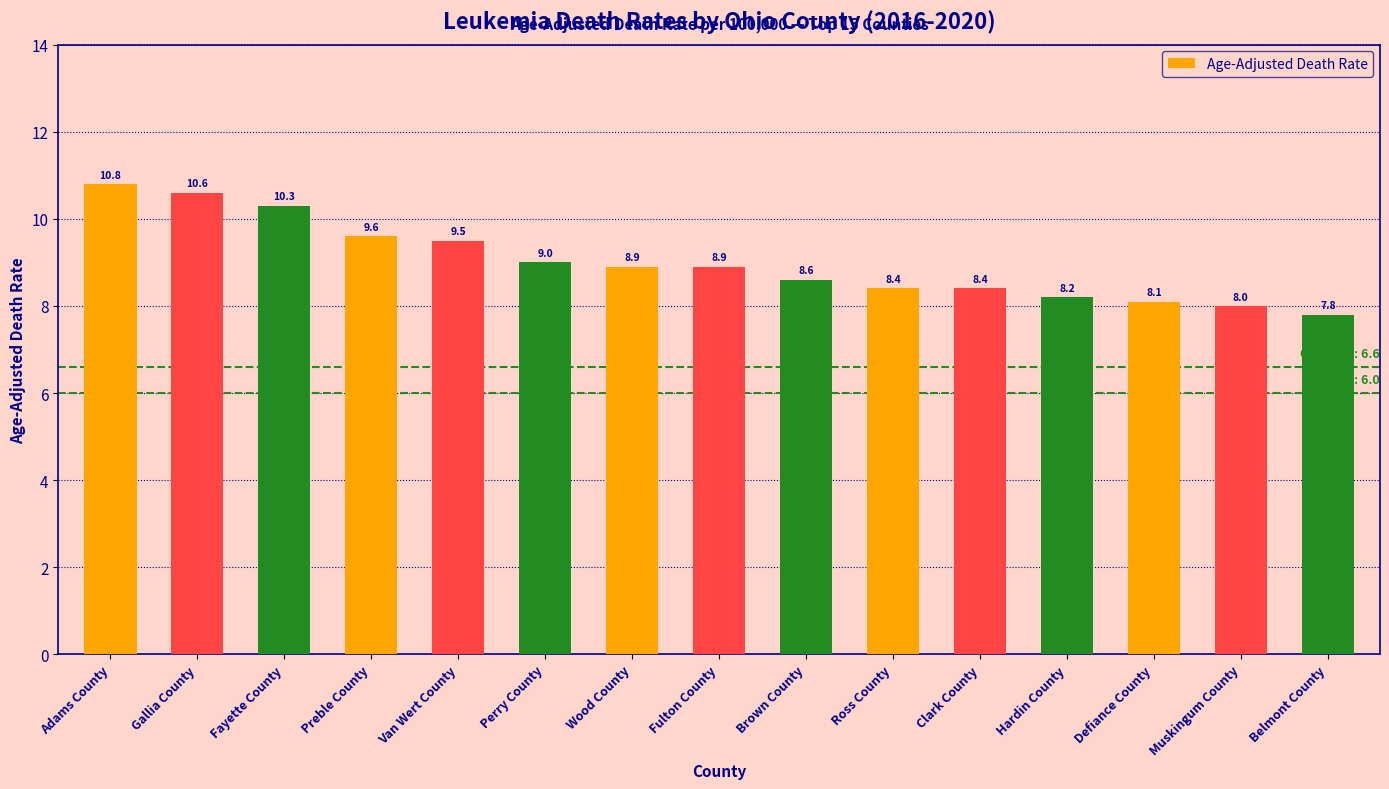

The chart shows a value of 6.6 at Fayette County. True or false?

False